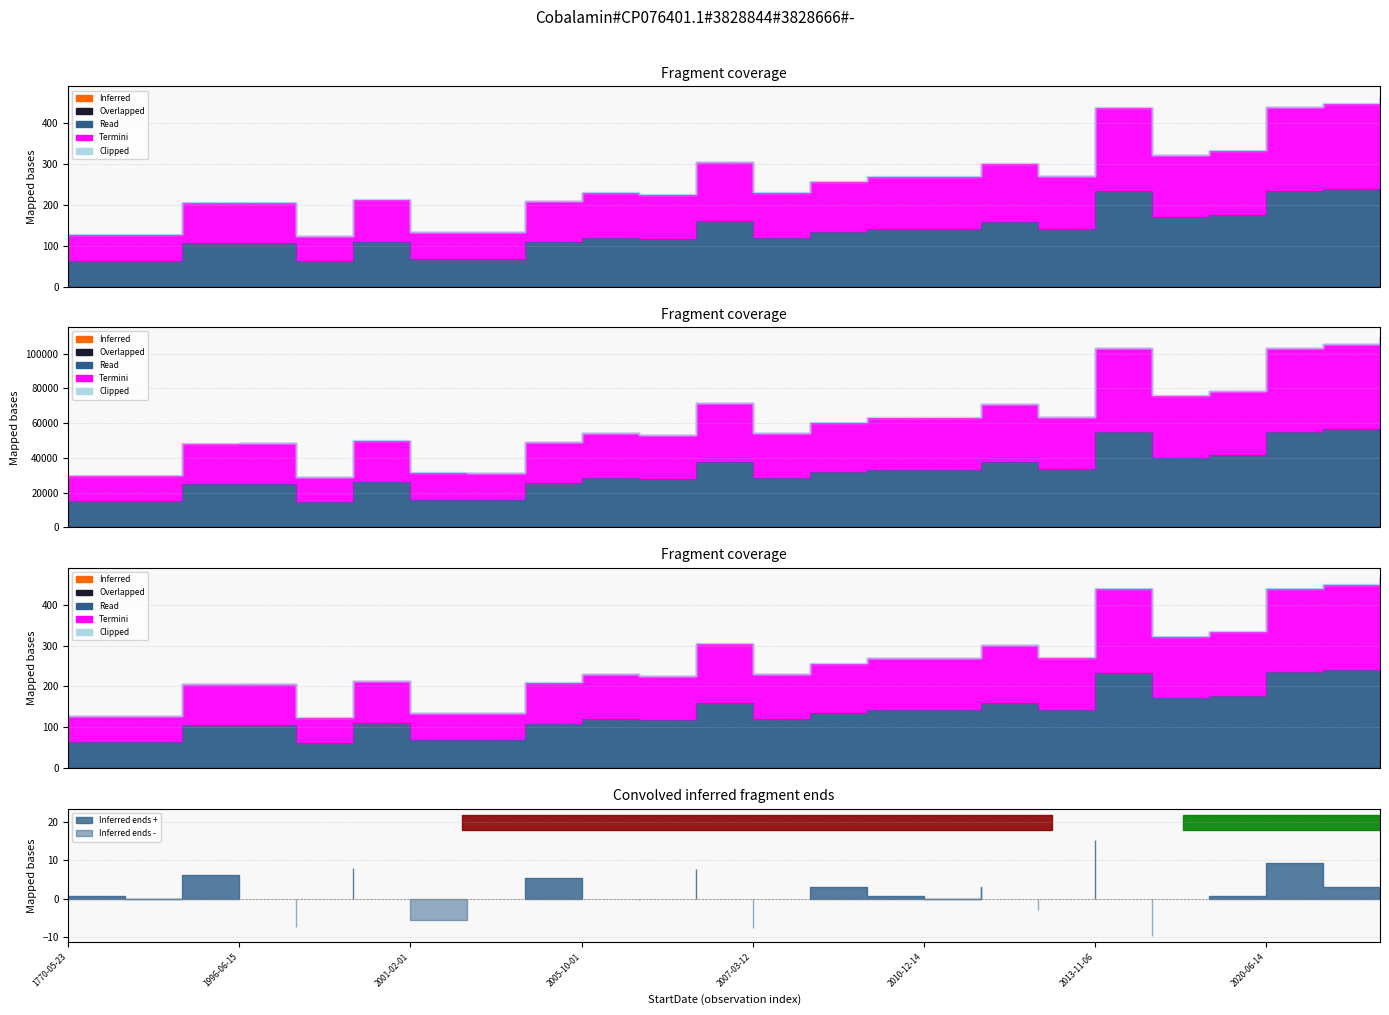

True or false: Termini and Overlapped intersect in this chart.

False